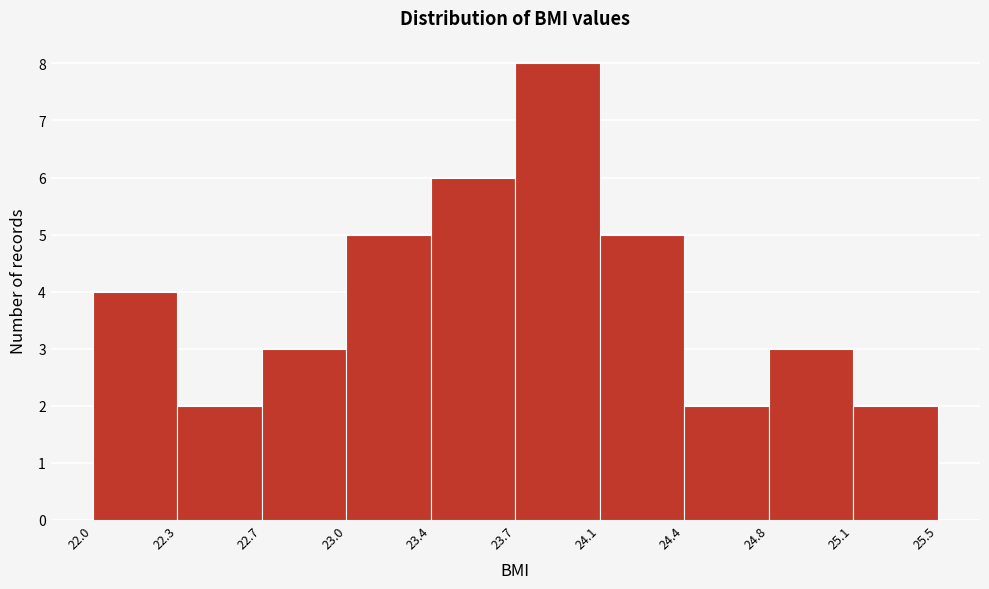

How tall is the bar that spans 24.8 to 25.1 on the x-axis? The values are not printed on the chart, so give them approximately, as read against the axis.

3